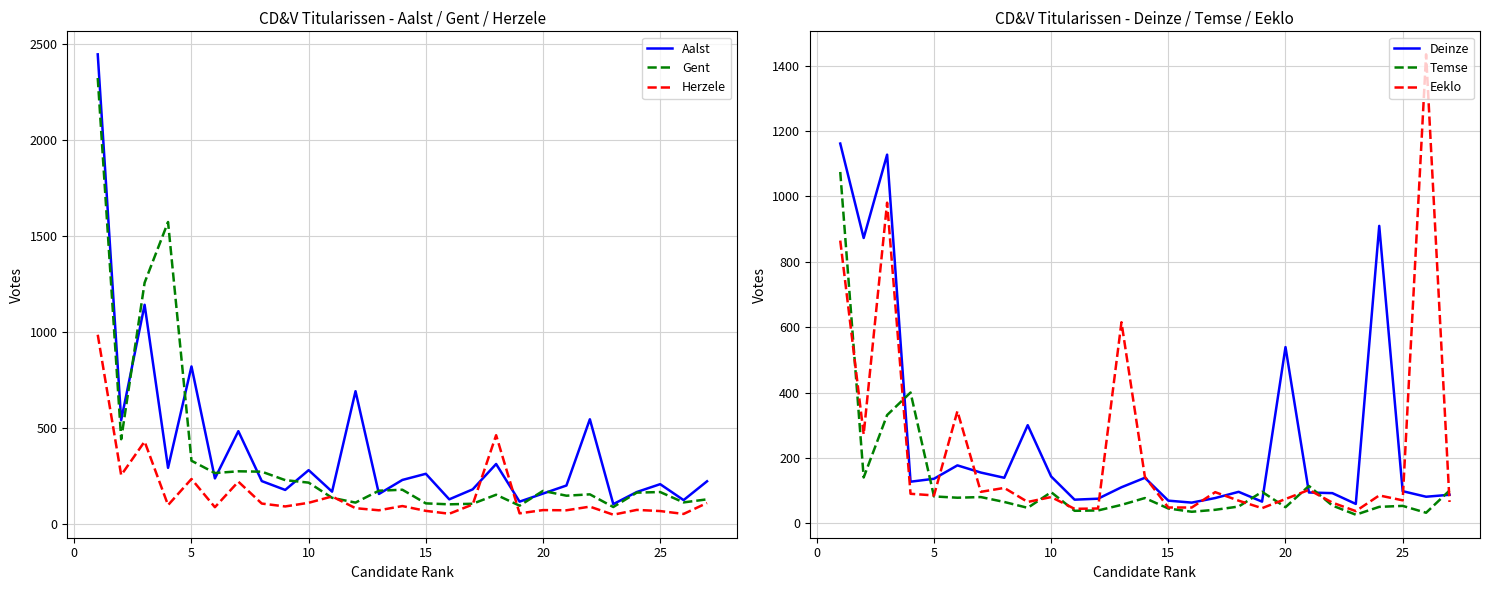

What is the approximate value of Gent at 20, to the nearest 50?

150